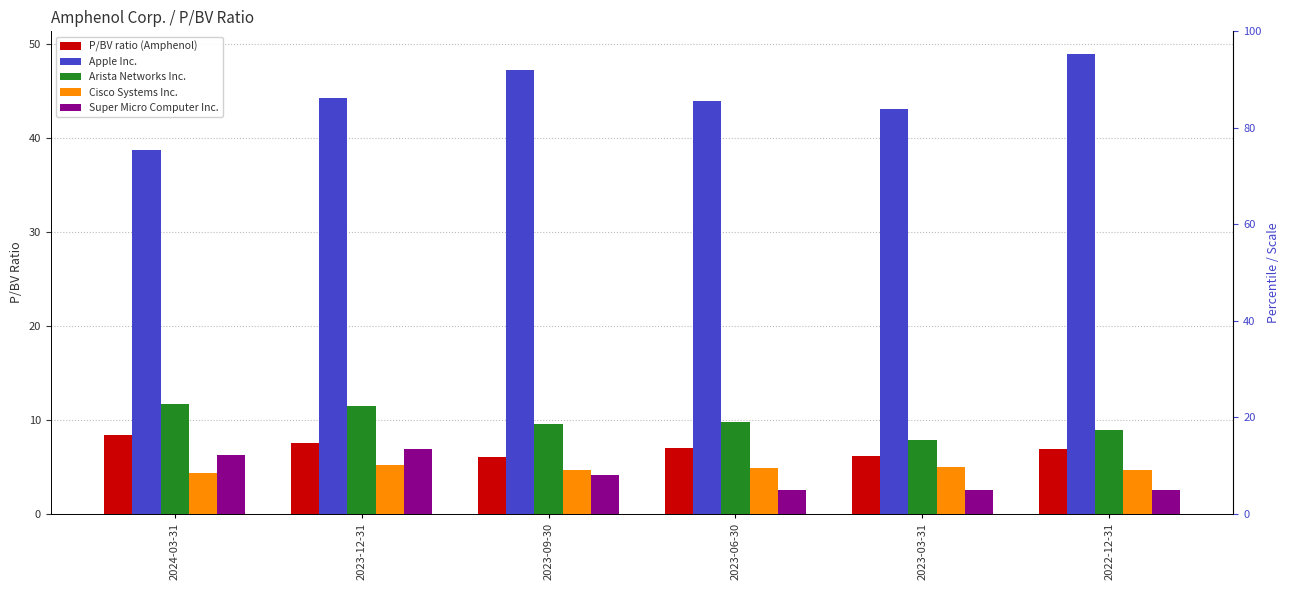

At which category is the sum across all series the highest?

2023-12-31